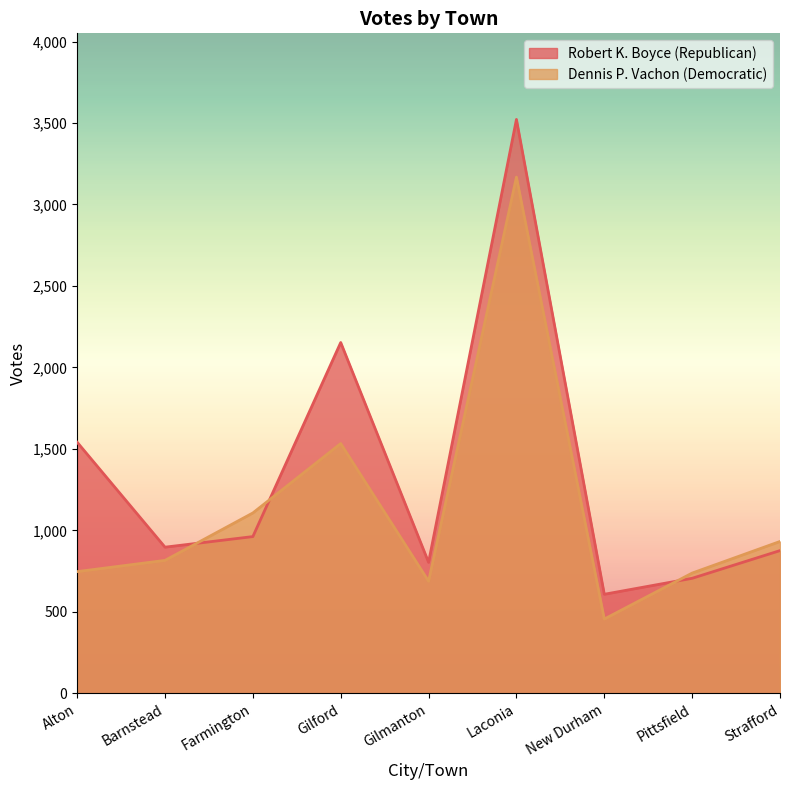

What is the minimum value shown in the chart?

456